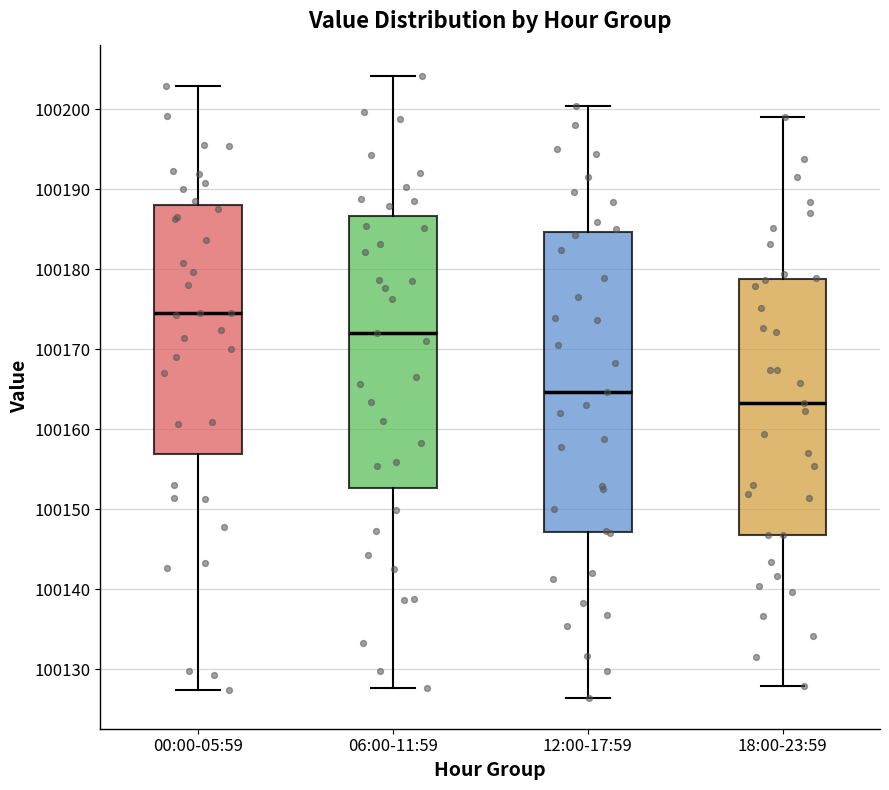

Which box has the highest median line?

00:00-05:59